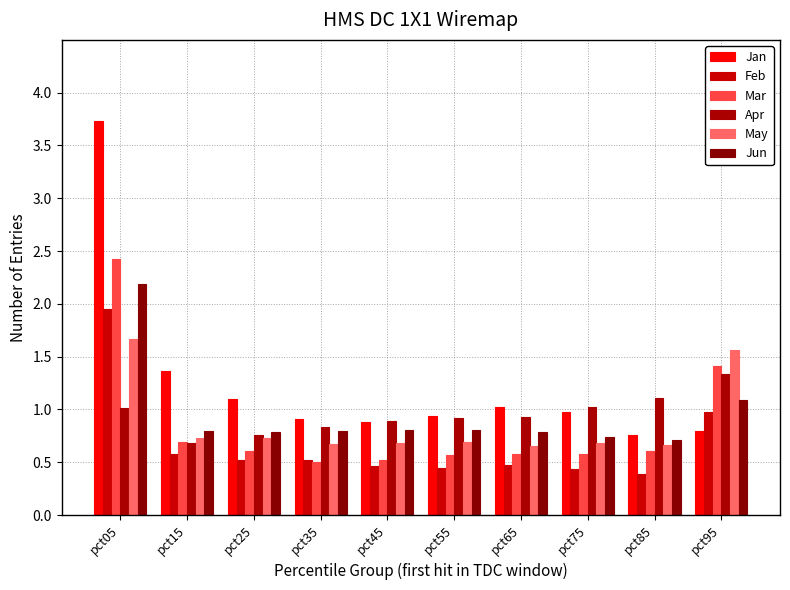

What are all the series names shown in the legend?

Jan, Feb, Mar, Apr, May, Jun